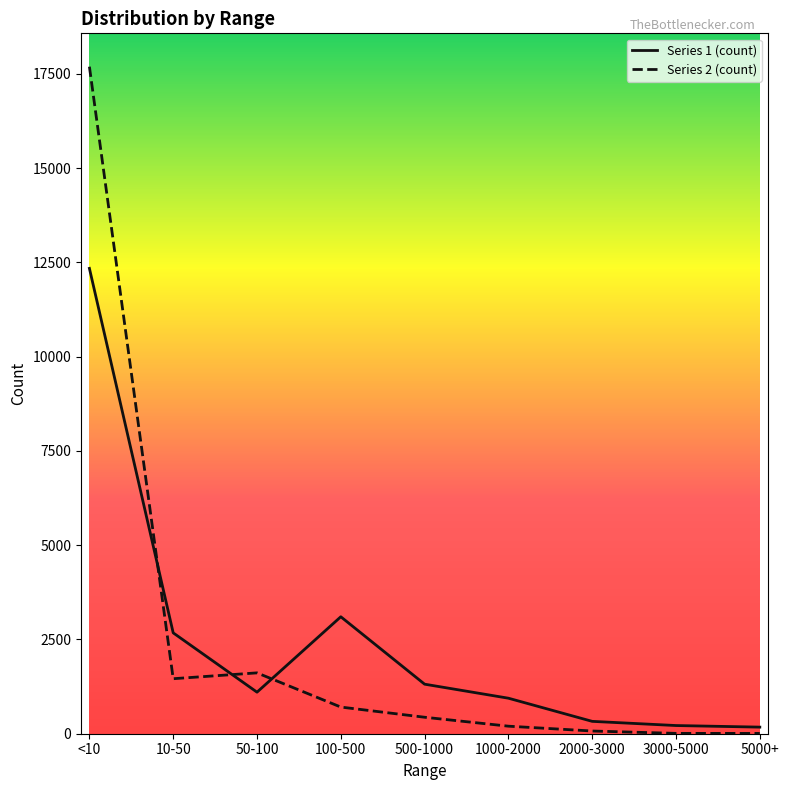

What is the spread (max minus min) of values at 1000-2000?

742